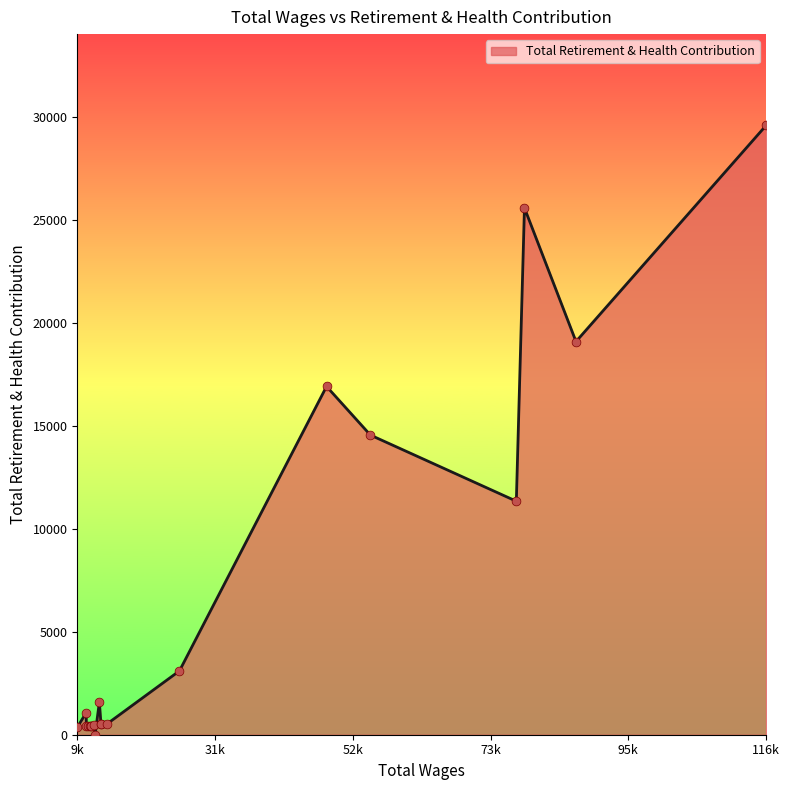

What is the greatest value displayed?

29592